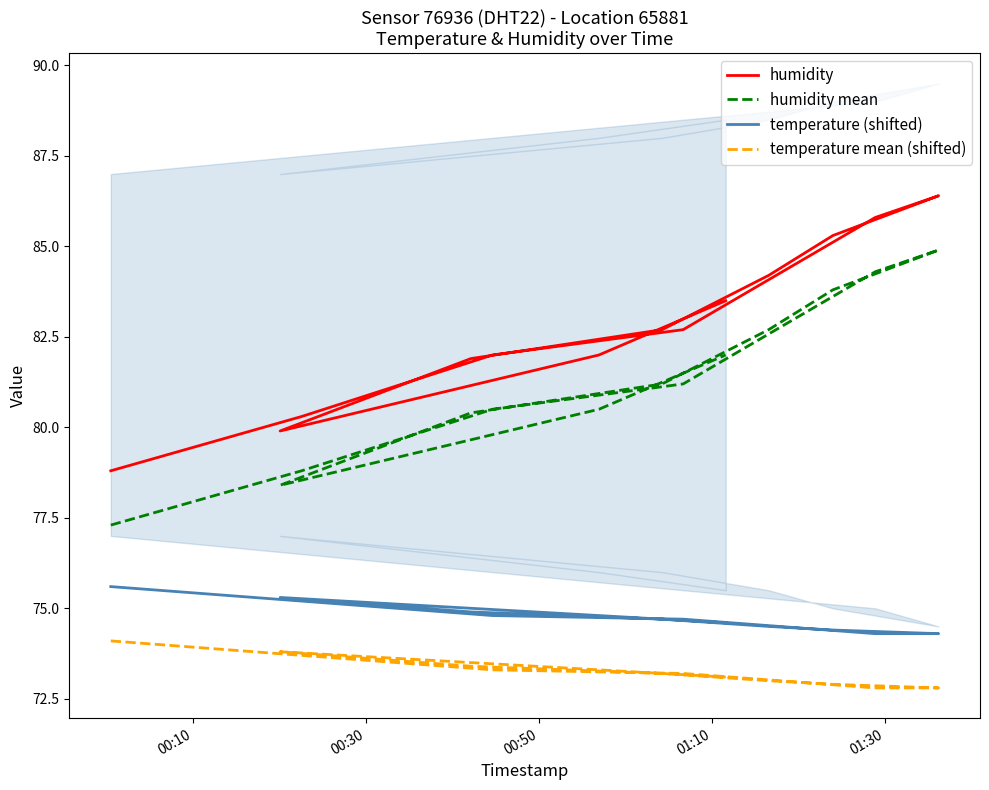

Is it true that temperature mean (shifted) equals 113.5 at 8?

False